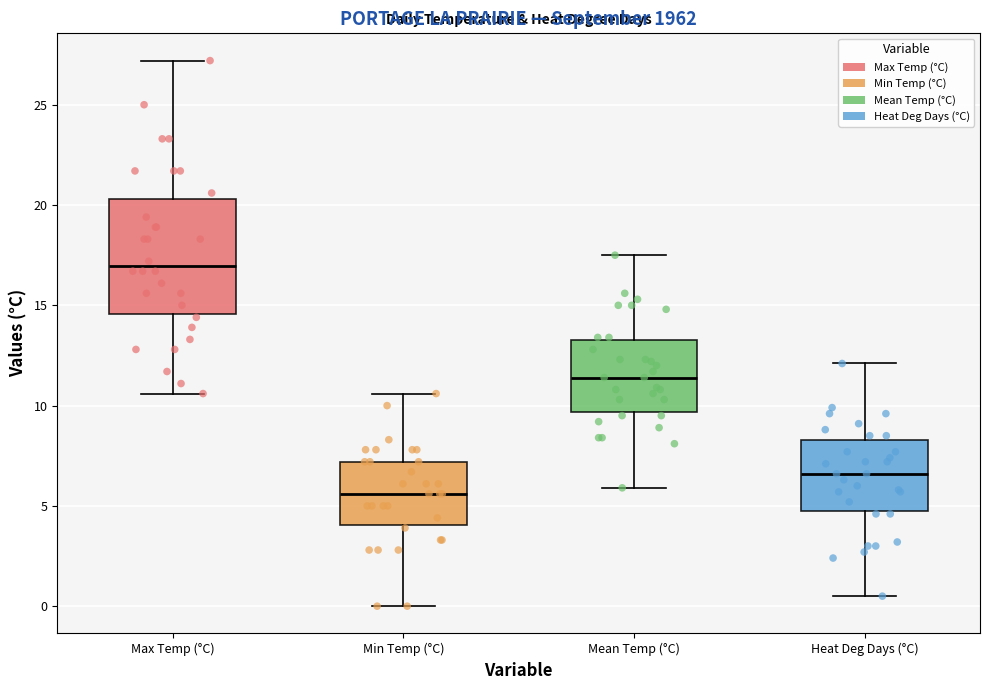

Where is the upper edge of the box for Mean Temp (°C) on the y-axis? The values are not printed on the chart, so give them approximately, as read against the axis.

13.5